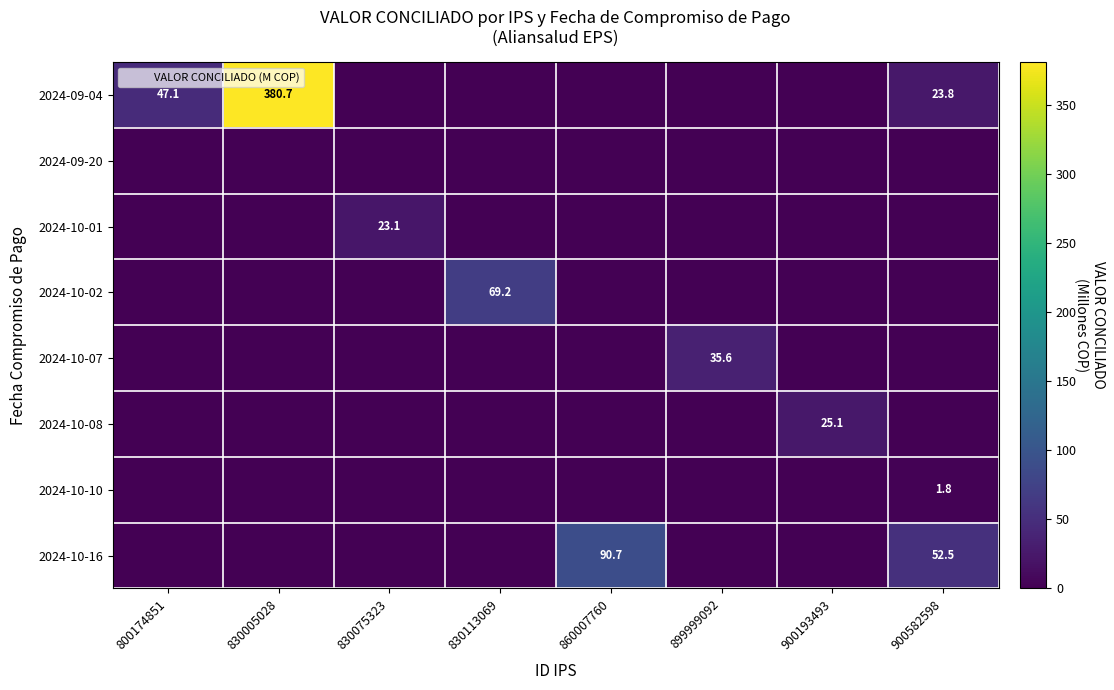

At which category is the sum across all series the highest?

830005028